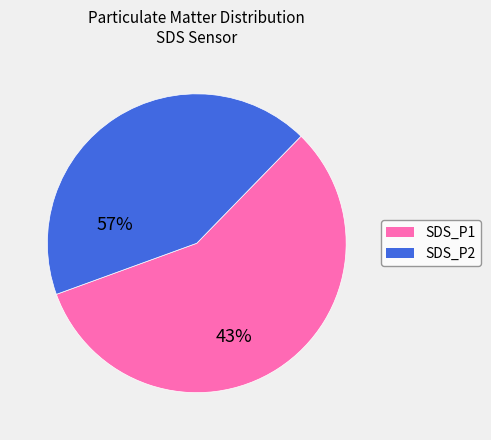

Is there a majority slice in this chart?

Yes